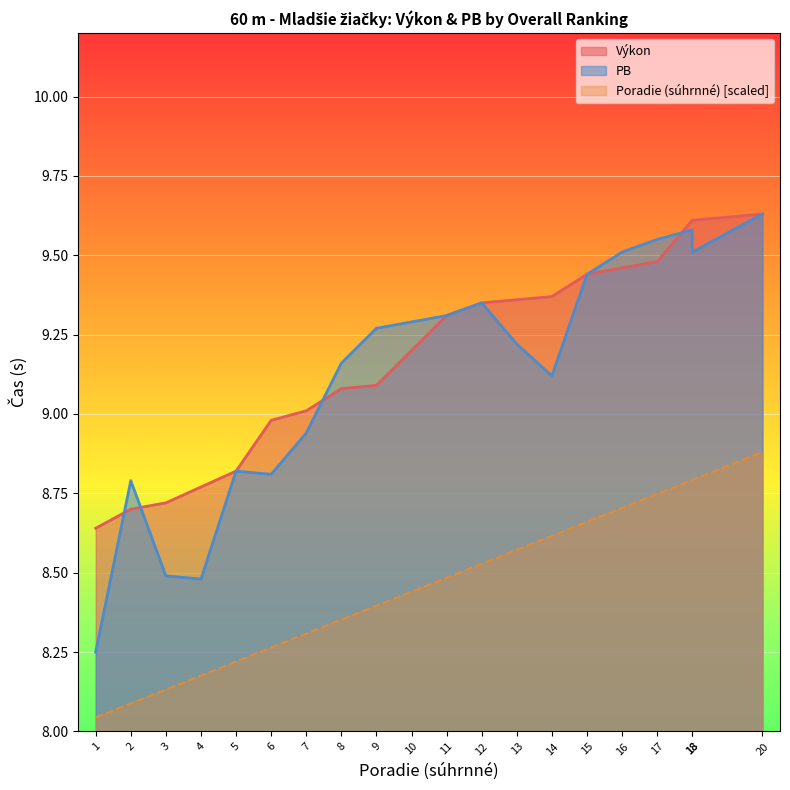

True or false: Vykon and Poradie (sourhn.) intersect in this chart.

False